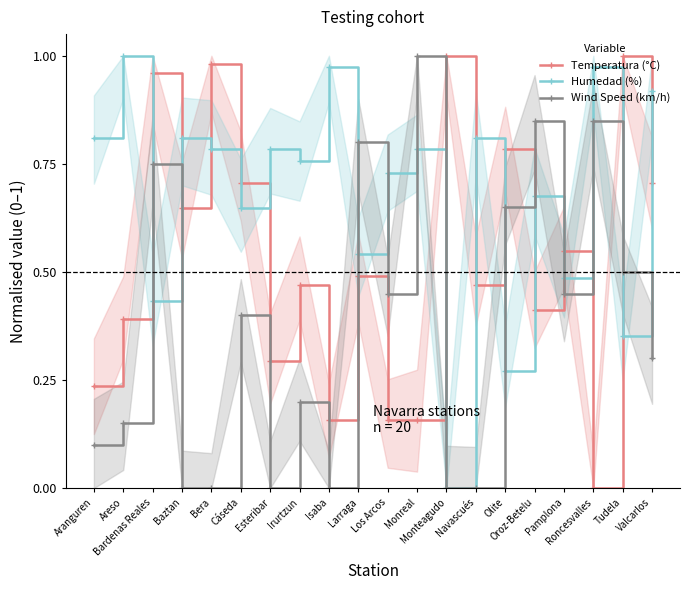

Which series changed the most between Olite and Roncesvalles?

Temperatura (°C)